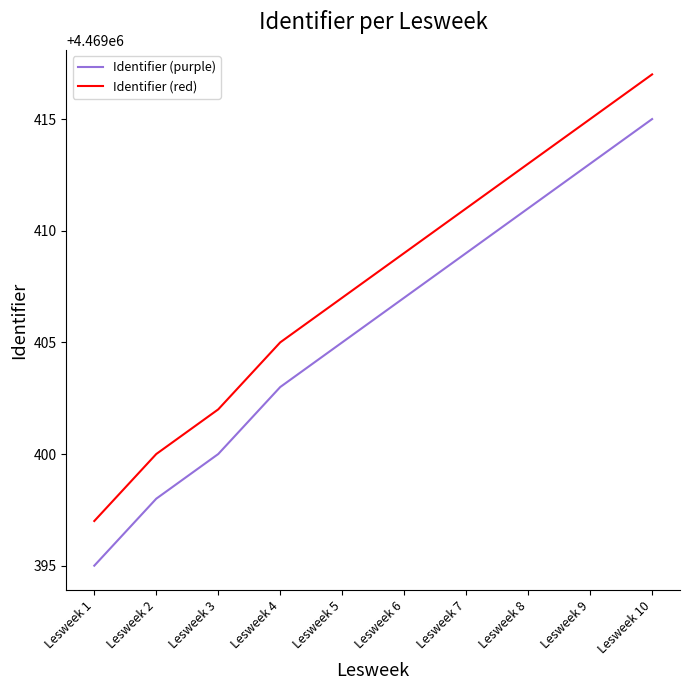

List the labels in order of Identifier (purple) value, largest first.

Lesweek 10, Lesweek 9, Lesweek 8, Lesweek 7, Lesweek 6, Lesweek 5, Lesweek 4, Lesweek 3, Lesweek 2, Lesweek 1